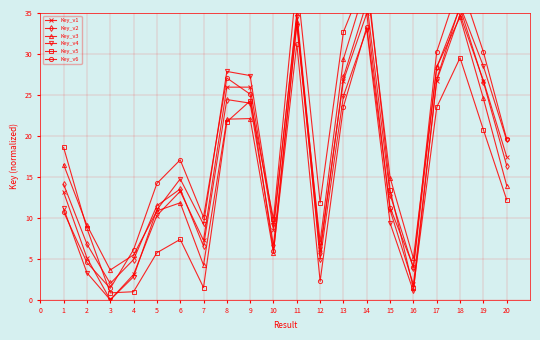

Is this an area chart (filled region under the line)?

No